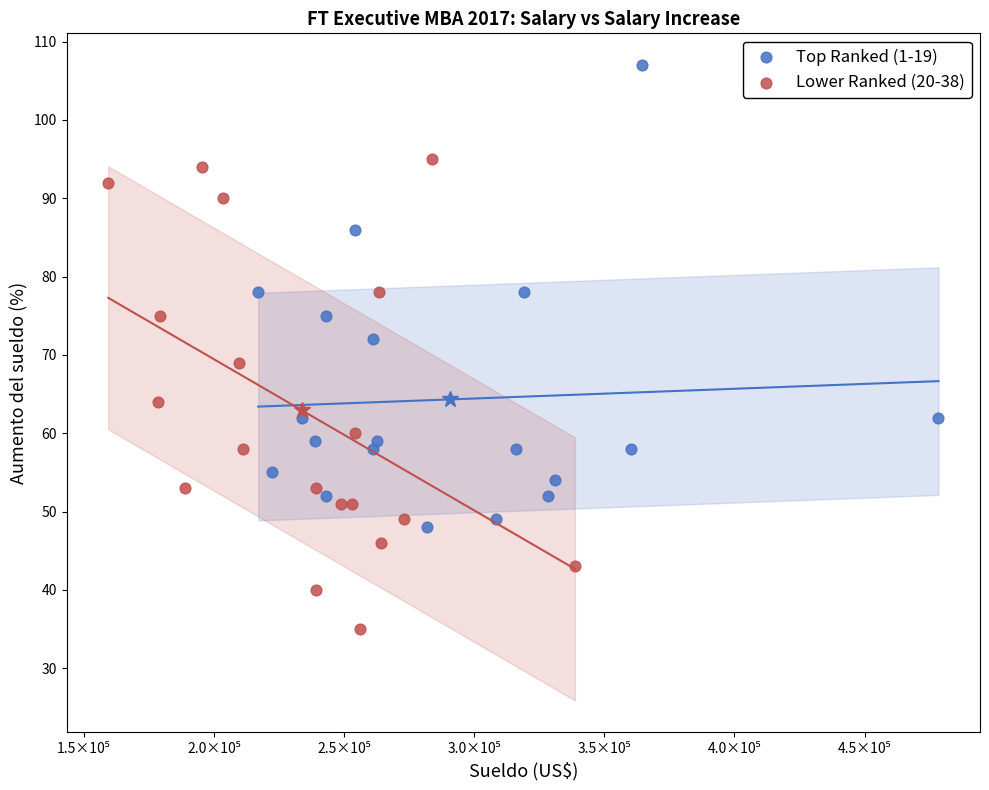

Which series reaches the minimum Y coordinate?

Lower Ranked (20-38)